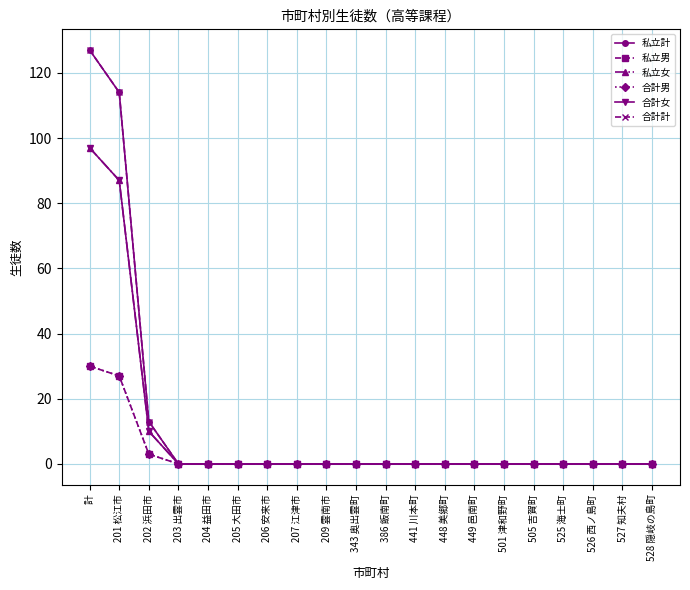

Is this an area chart (filled region under the line)?

No